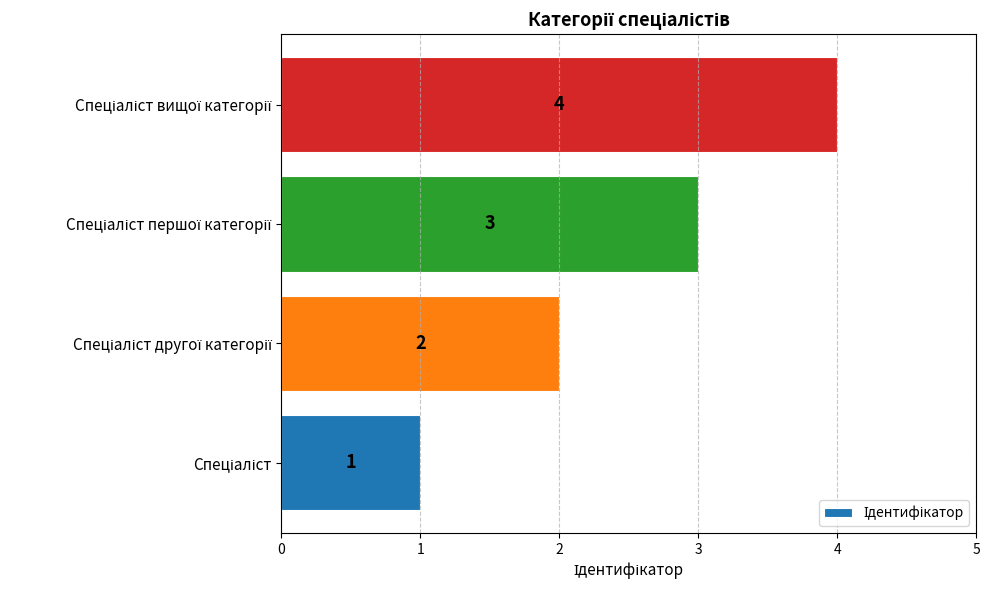

What is the difference between the maximum and minimum values?

3